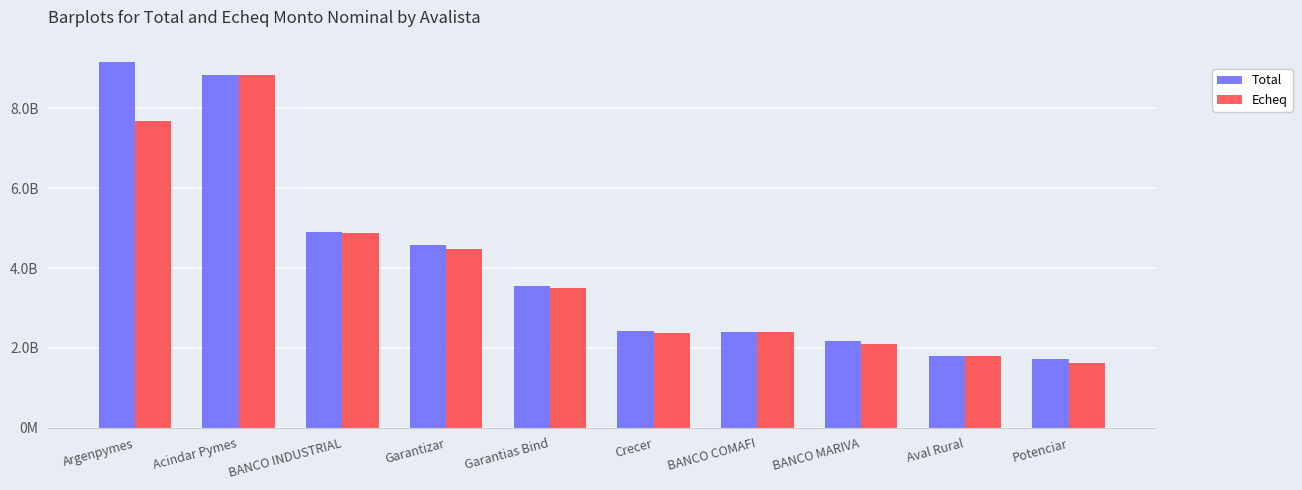

What is the difference between the maximum and minimum values in the Echeq series?

7219418895.6